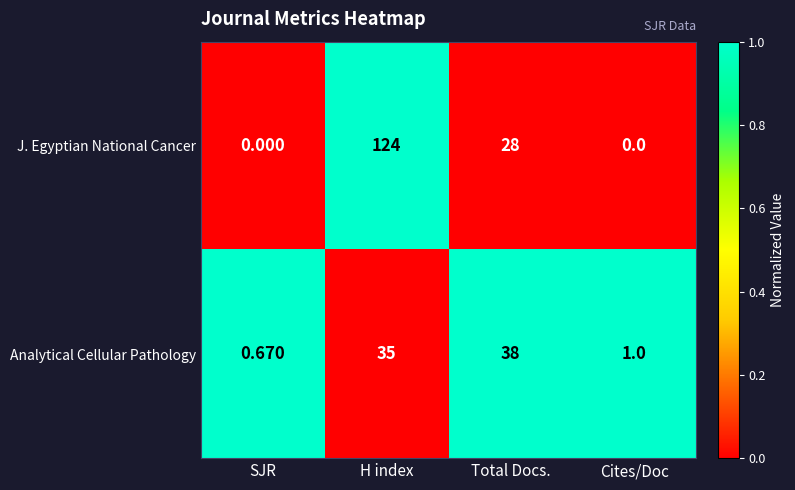

At which label is Analytical Cellular Pathology closest to 19?

H index